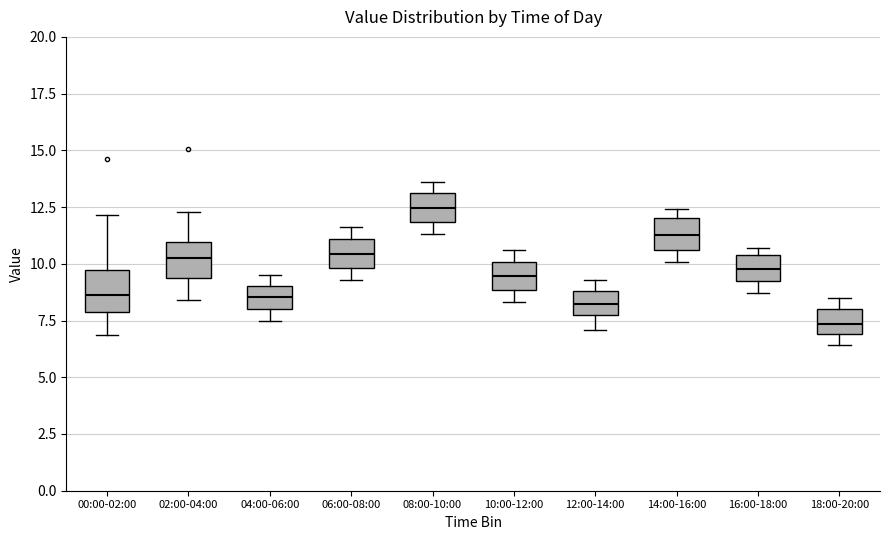

Reading left to right, transcribe this box plot: for each box, give where its median line is, the range the box spans, and where its two whiskers end, as read against the y-axis. The values are not printed on the chart, so give them approximately, as read against the axis.

00:00-02:00: median 8.5, box 8.0 to 9.5, whiskers 7.0 to 12.0
02:00-04:00: median 10.5, box 9.5 to 11.0, whiskers 8.5 to 12.5
04:00-06:00: median 8.5, box 8.0 to 9.0, whiskers 7.5 to 9.5
06:00-08:00: median 10.5, box 10.0 to 11.0, whiskers 9.5 to 11.5
08:00-10:00: median 12.5, box 12.0 to 13.0, whiskers 11.5 to 13.5
10:00-12:00: median 9.5, box 9.0 to 10.0, whiskers 8.5 to 10.5
12:00-14:00: median 8.5, box 7.5 to 9.0, whiskers 7.0 to 9.5
14:00-16:00: median 11.5, box 10.5 to 12.0, whiskers 10.0 to 12.5
16:00-18:00: median 10.0, box 9.0 to 10.5, whiskers 8.5 to 10.5 (just above the box's upper edge)
18:00-20:00: median 7.5, box 7.0 to 8.0, whiskers 6.5 to 8.5